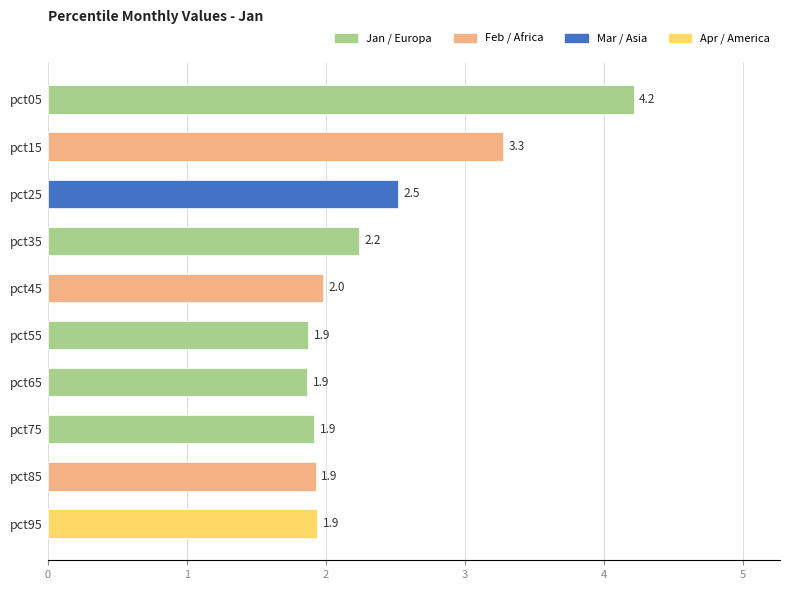

What is the difference between the maximum and minimum values?

2.3